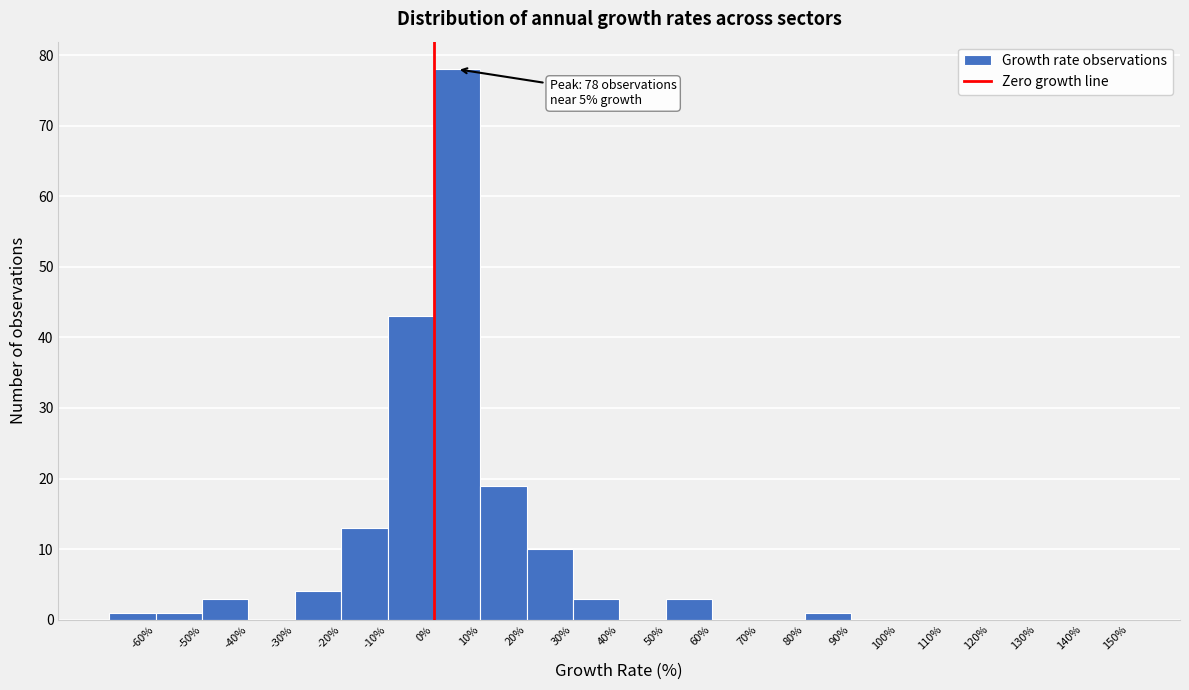

Which range on the x-axis has the tallest bar?

0 to 10